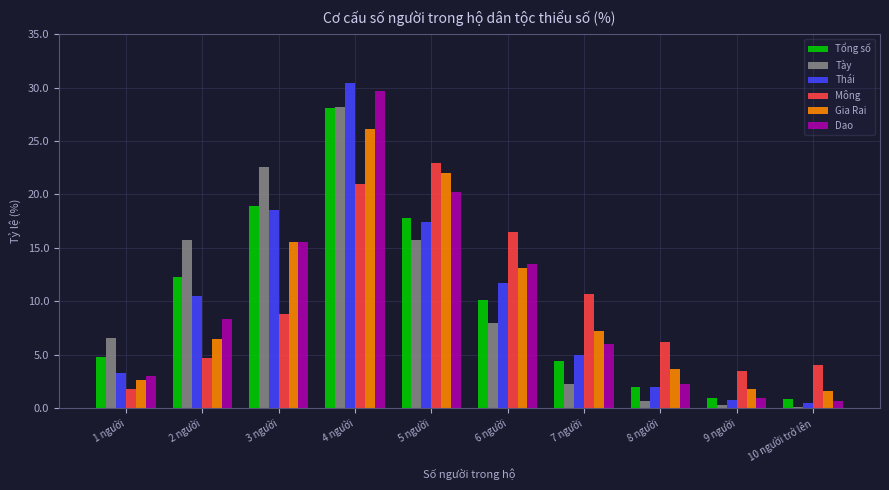

What is the average value of the Tày series?

10.0